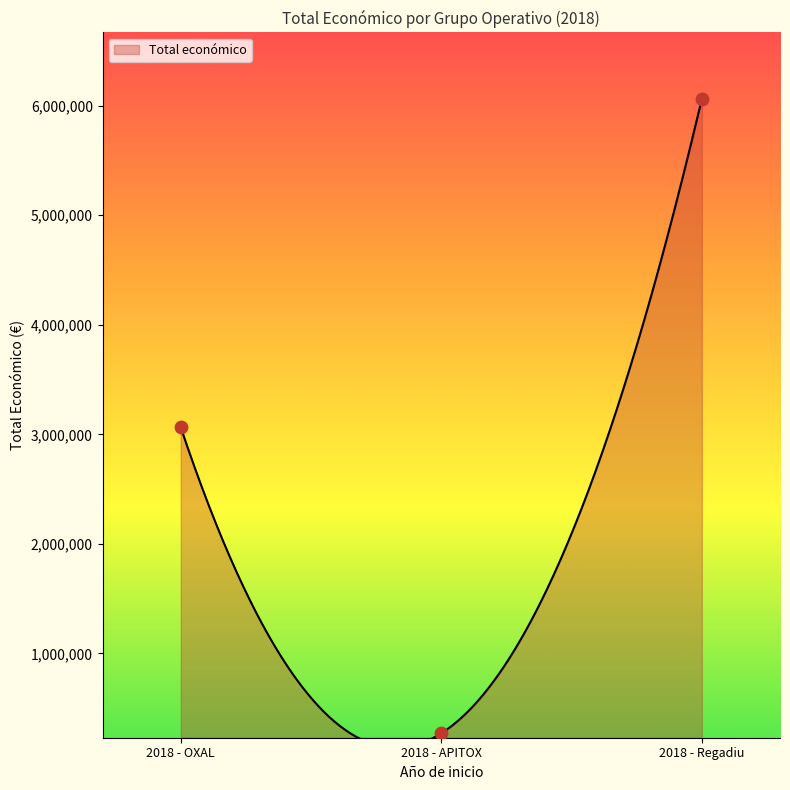

What is the change in value from 2018 - OXAL to 2018 - Regadiu?

+2999298